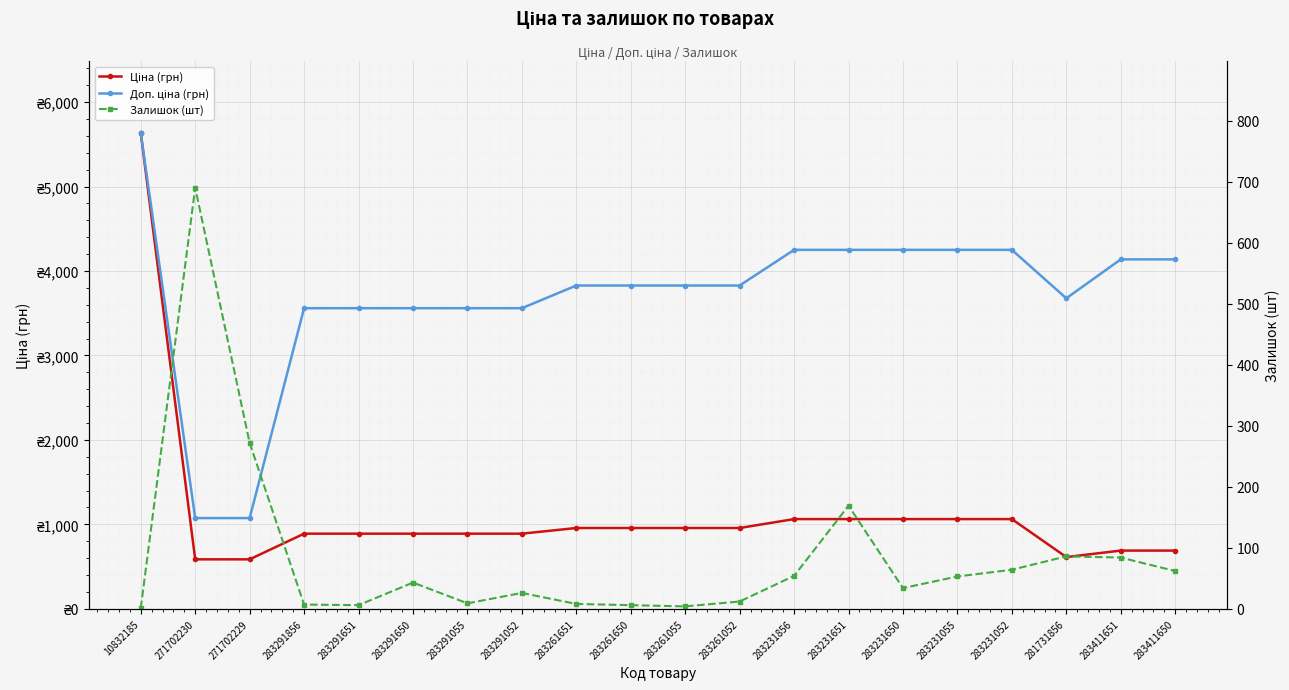

True or false: Доп. ціна (грн) has more than 0 points higher than both neighbors.

False